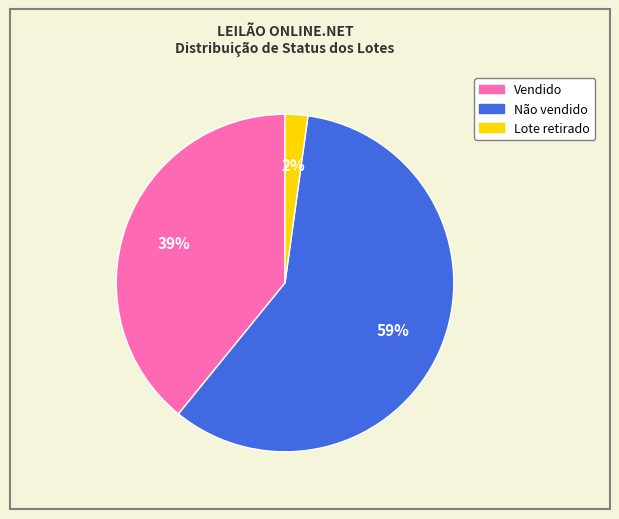

Which slice is the largest?

Não vendido